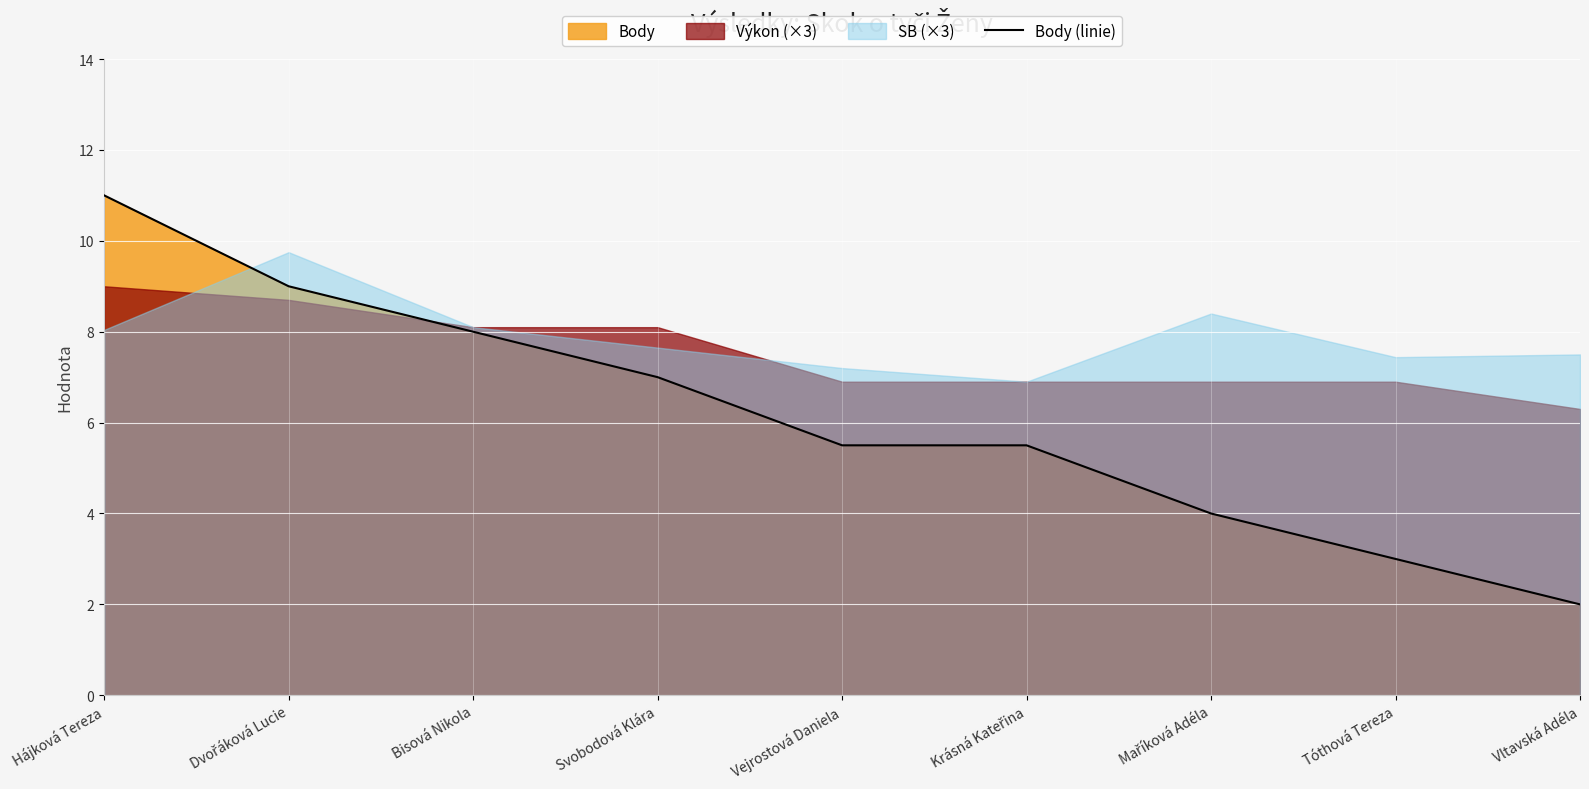

What is the difference between the values at Krásná Kateřina and Hájková Tereza?

5.5